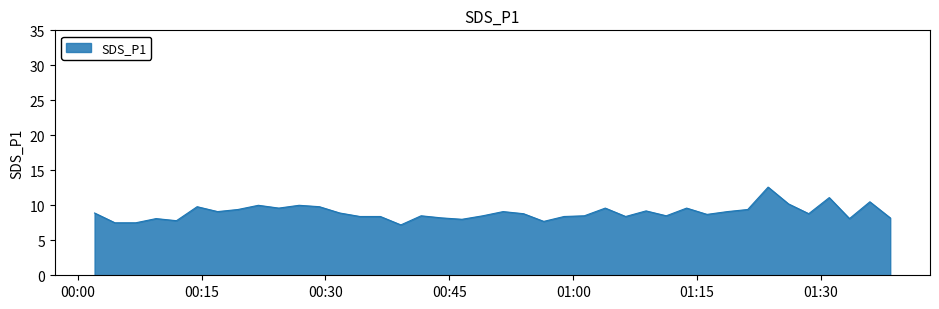

What is the maximum value shown in the chart?

12.6